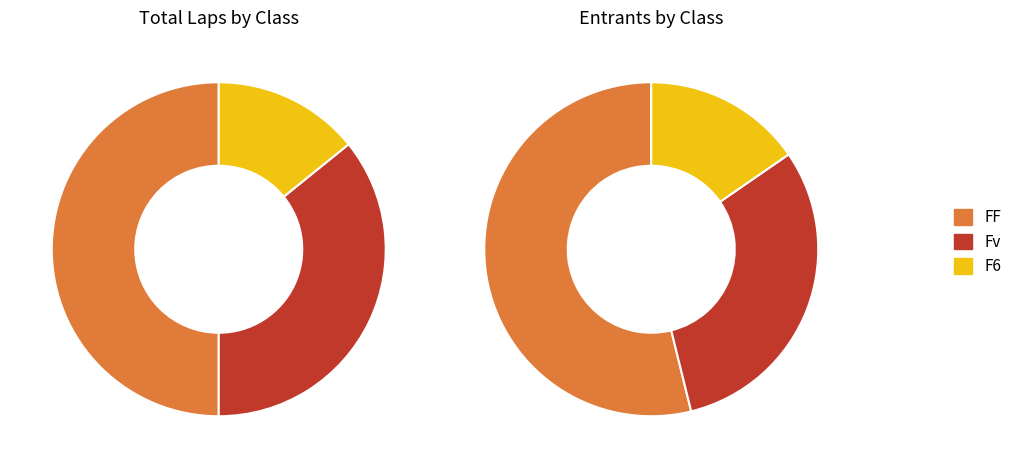

How many slices are in this pie chart?

3